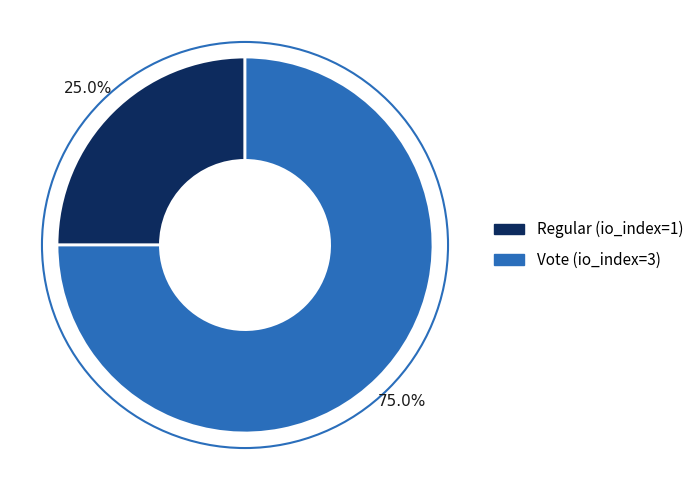

True or false: Regular (io_index=1) accounts for 25% of the total.

True